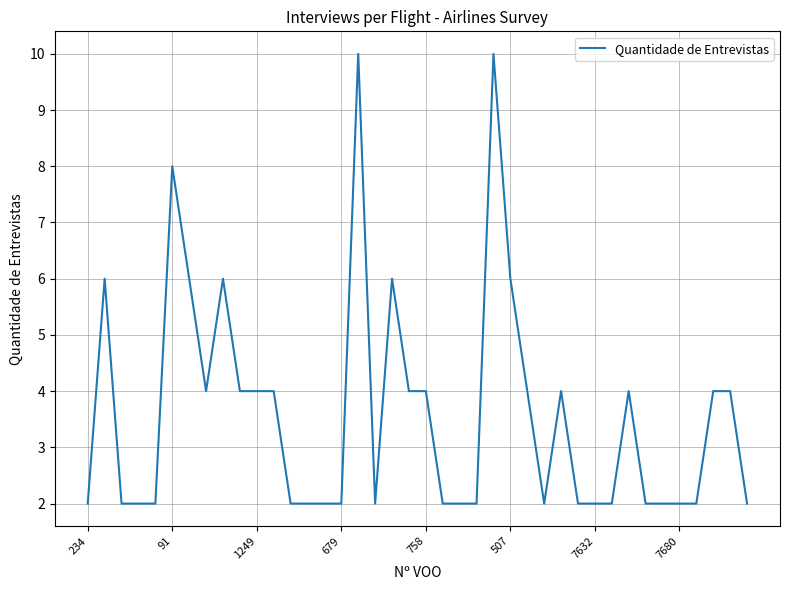

What is the difference between the maximum and minimum values?

8